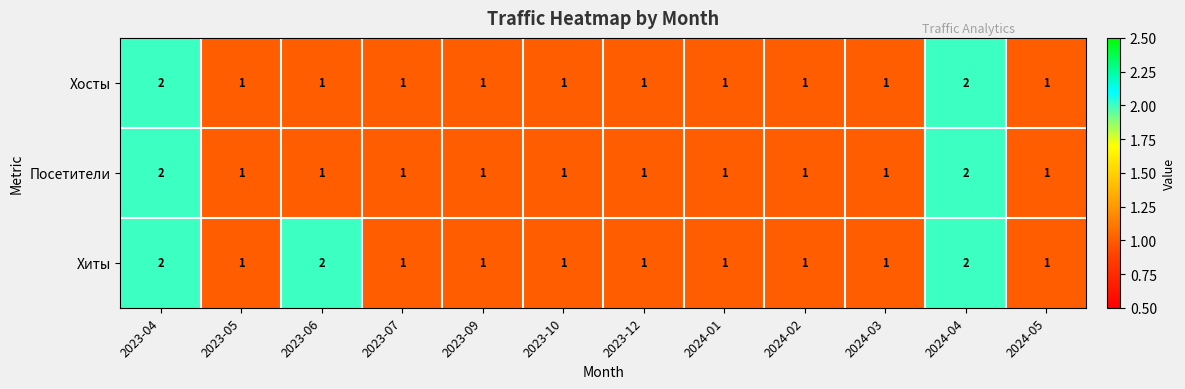

Which series has the largest total across all categories?

Хиты